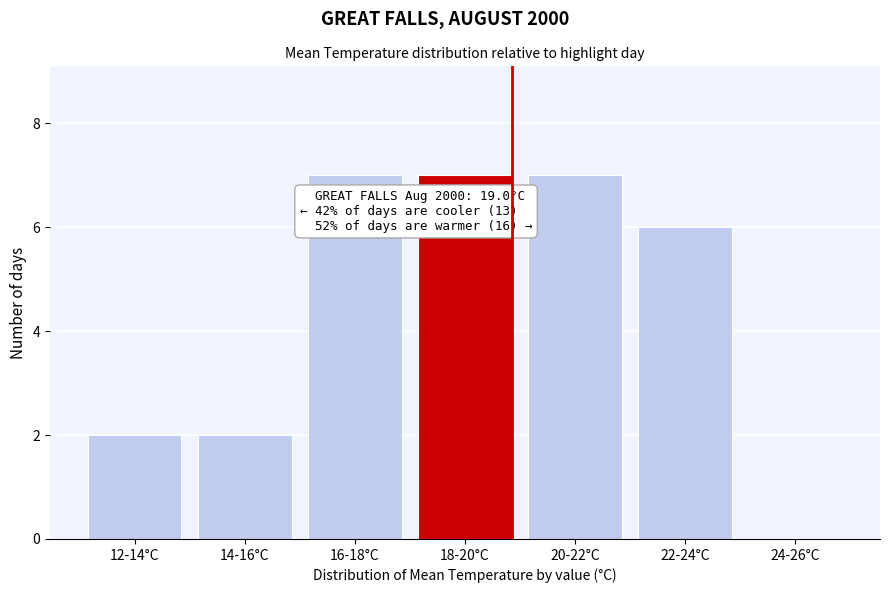

Reading left to right, what are all the values shown in this chart?

12-14°C=2	14-16°C=2	16-18°C=7	18-20°C=7	20-22°C=7	22-24°C=6	24-26°C=0